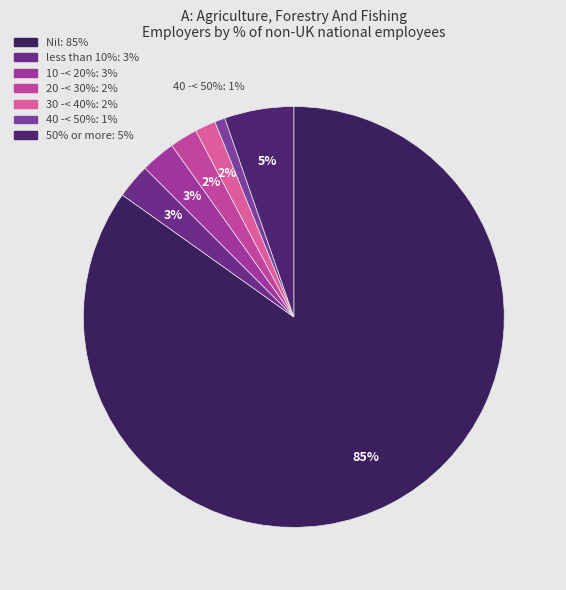

How many segments does this pie chart have?

7